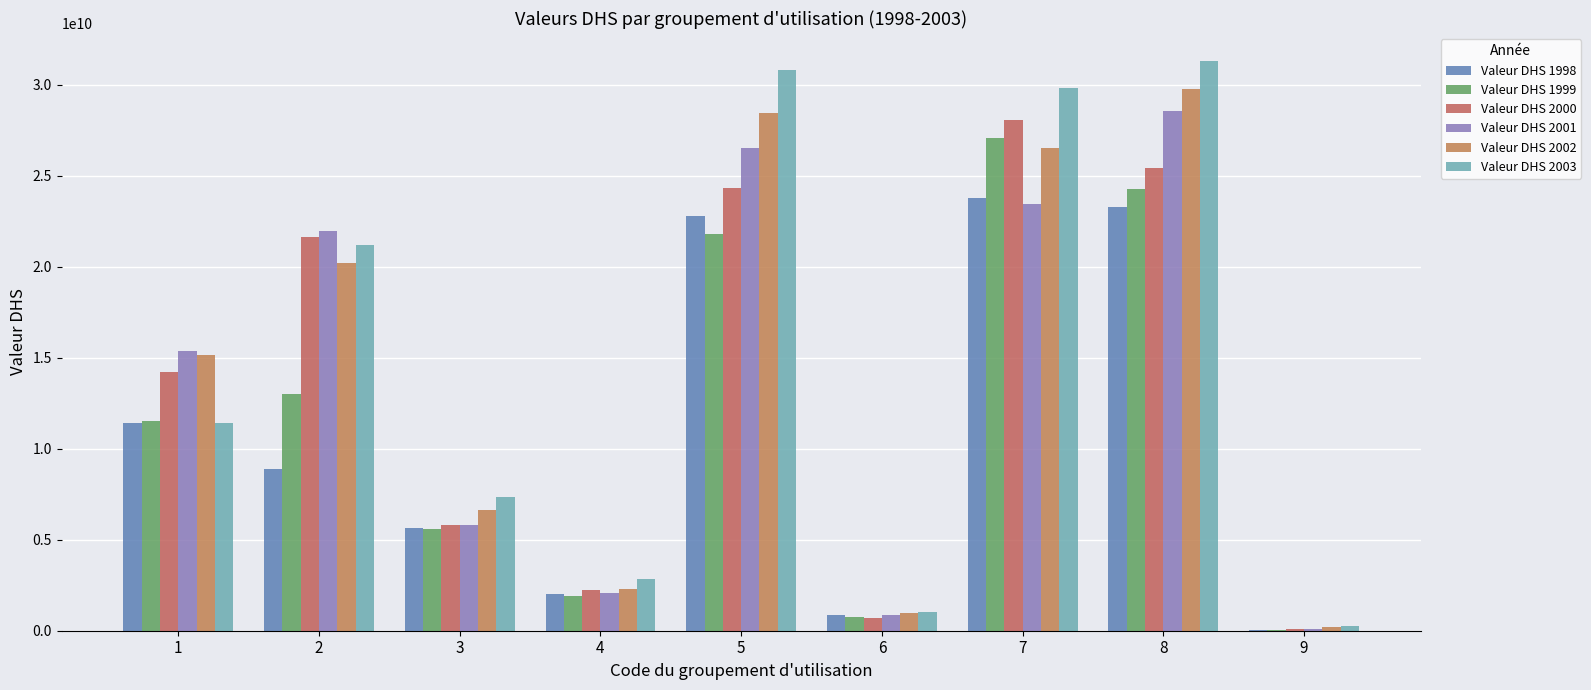

What is the sum of the Valeur DHS 2001 values at 1 and 3?

21170778980